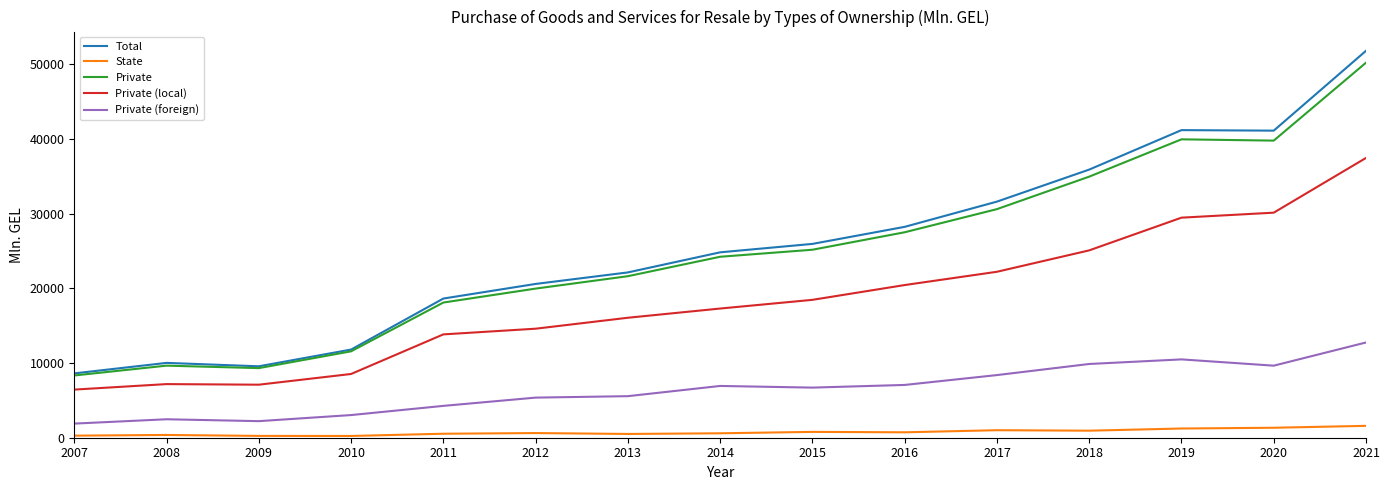

Is the value of Private (local) at 2018 greater than the value of State at 2020?

Yes